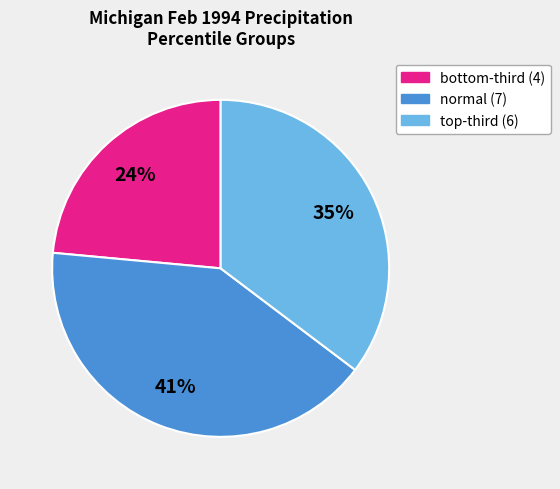

To the nearest percent, what is the average slice percentage?

33%